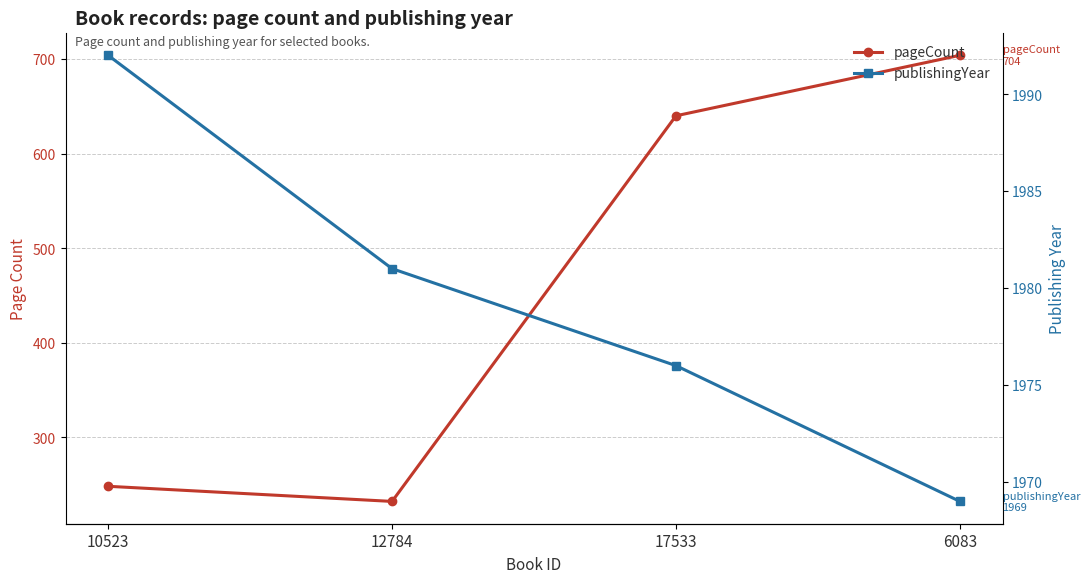

True or false: pageCount and publishingYear intersect in this chart.

False